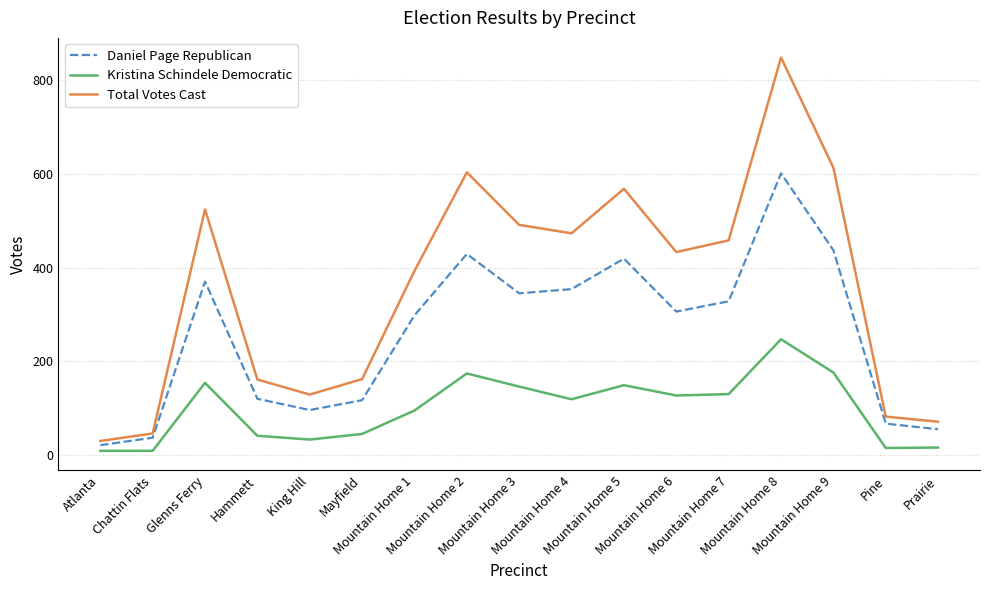

What is the sum of all Daniel Page Republican values?

4400